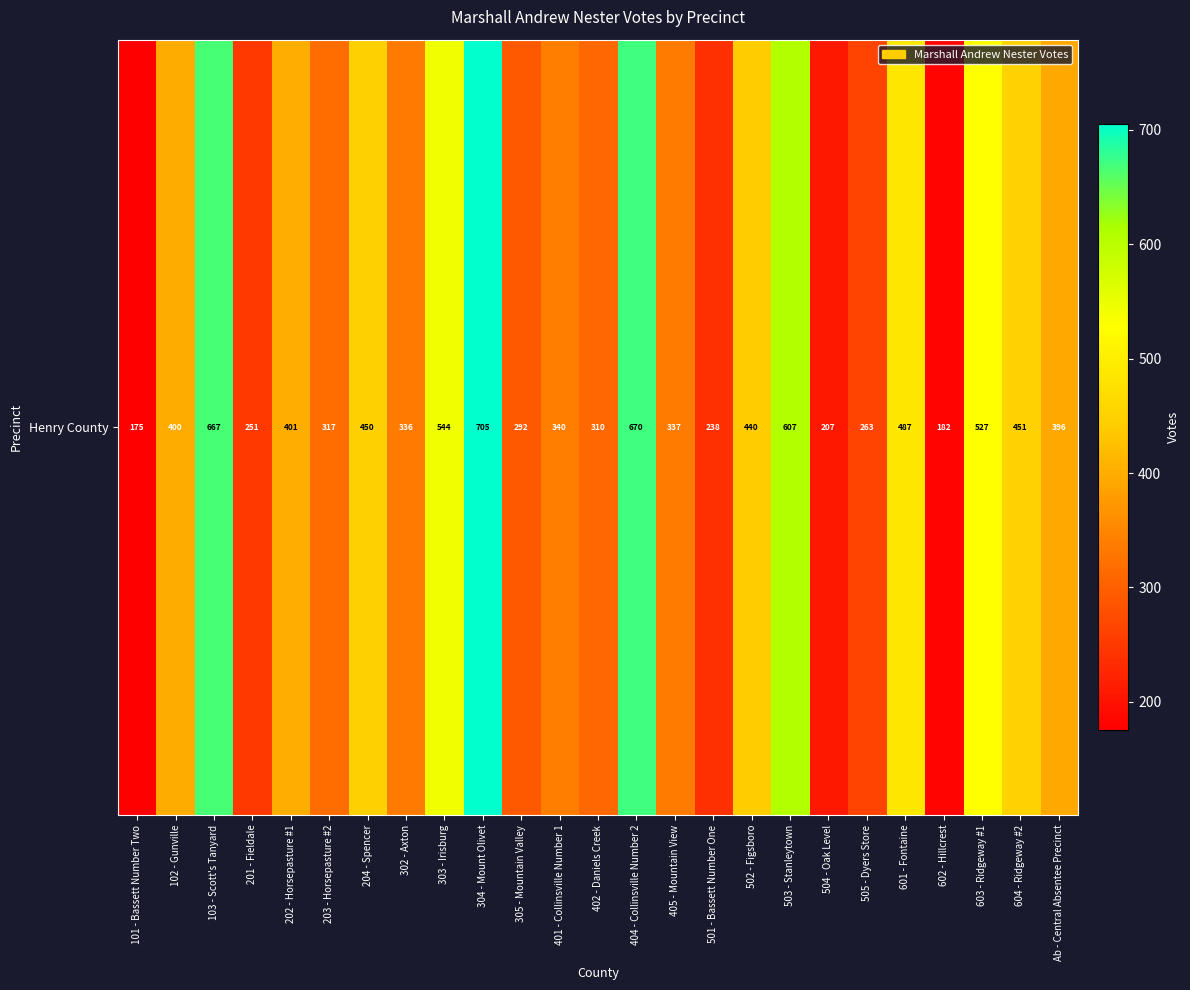

The value at 201 - Fieldale is 251. True or false?

True